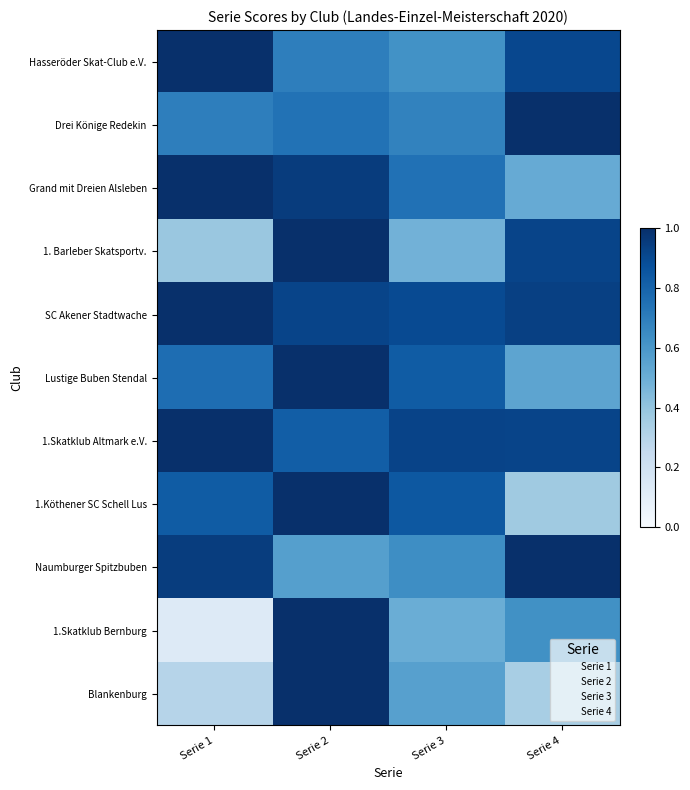

Reading left to right, what are all the values shown in this chart?

Hasseröder Skat-Club e.V.: Serie 1=1.0	Serie 2=0.7	Serie 3=0.6	Serie 4=0.9
Drei Könige Redekin: Serie 1=0.7	Serie 2=0.7	Serie 3=0.7	Serie 4=1.0
Grand mit Dreien Alsleben: Serie 1=1.0	Serie 2=1.0	Serie 3=0.7	Serie 4=0.5
1. Barleber Skatsportv.: Serie 1=0.4	Serie 2=1.0	Serie 3=0.5	Serie 4=0.9
SC Akener Stadtwache: Serie 1=1.0	Serie 2=0.9	Serie 3=0.9	Serie 4=0.9
Lustige Buben Stendal: Serie 1=0.8	Serie 2=1.0	Serie 3=0.8	Serie 4=0.5
1.Skatklub Altmark e.V.: Serie 1=1.0	Serie 2=0.8	Serie 3=0.9	Serie 4=0.9
1.Köthener SC Schell Lus: Serie 1=0.8	Serie 2=1.0	Serie 3=0.8	Serie 4=0.4
Naumburger Spitzbuben: Serie 1=0.9	Serie 2=0.6	Serie 3=0.6	Serie 4=1.0
1.Skatklub Bernburg: Serie 1=0.1	Serie 2=1.0	Serie 3=0.5	Serie 4=0.6
Blankenburg: Serie 1=0.3	Serie 2=1.0	Serie 3=0.6	Serie 4=0.3